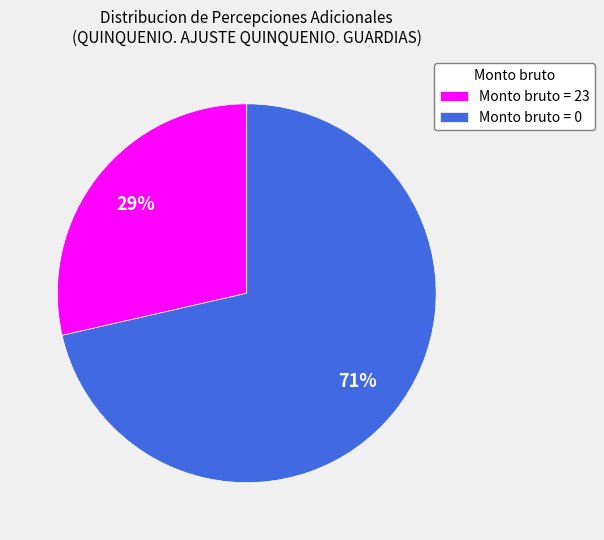

True or false: Monto bruto = 23 accounts for 18% of the total.

False